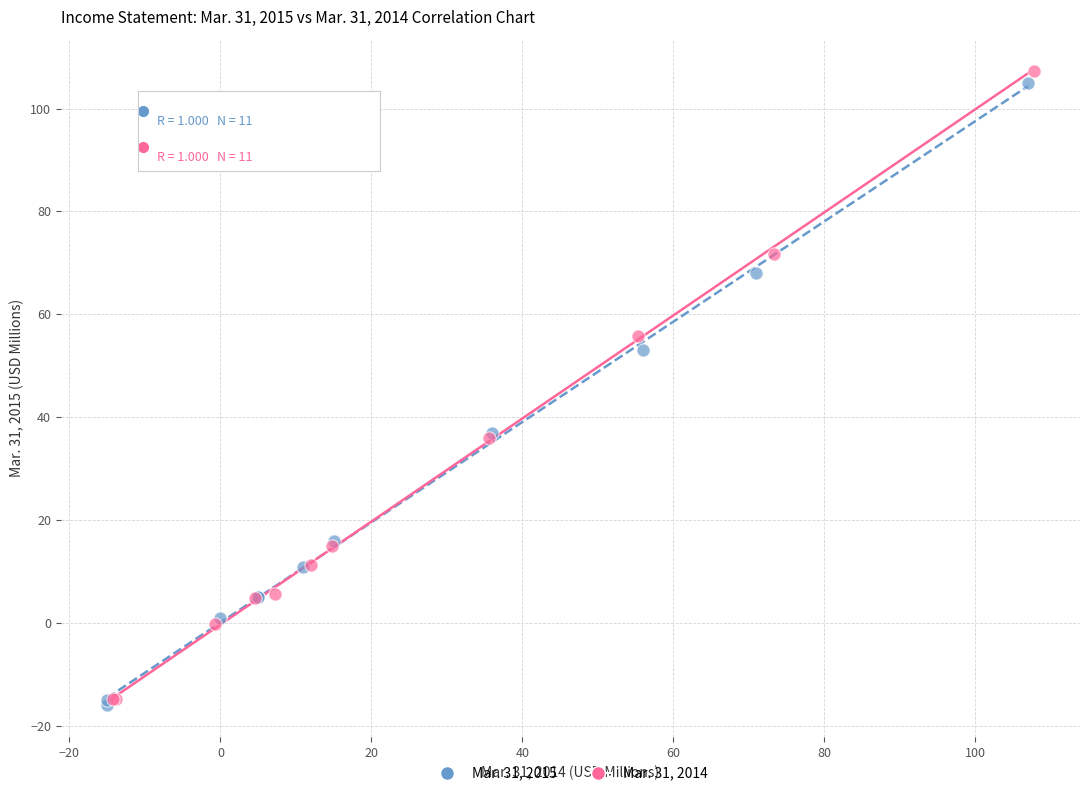

Which series reaches the minimum Y coordinate?

Mar. 31, 2015